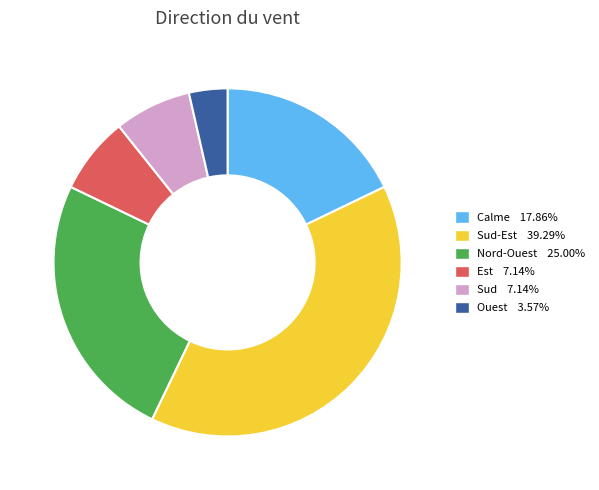

Count the number of slices in the pie.

6